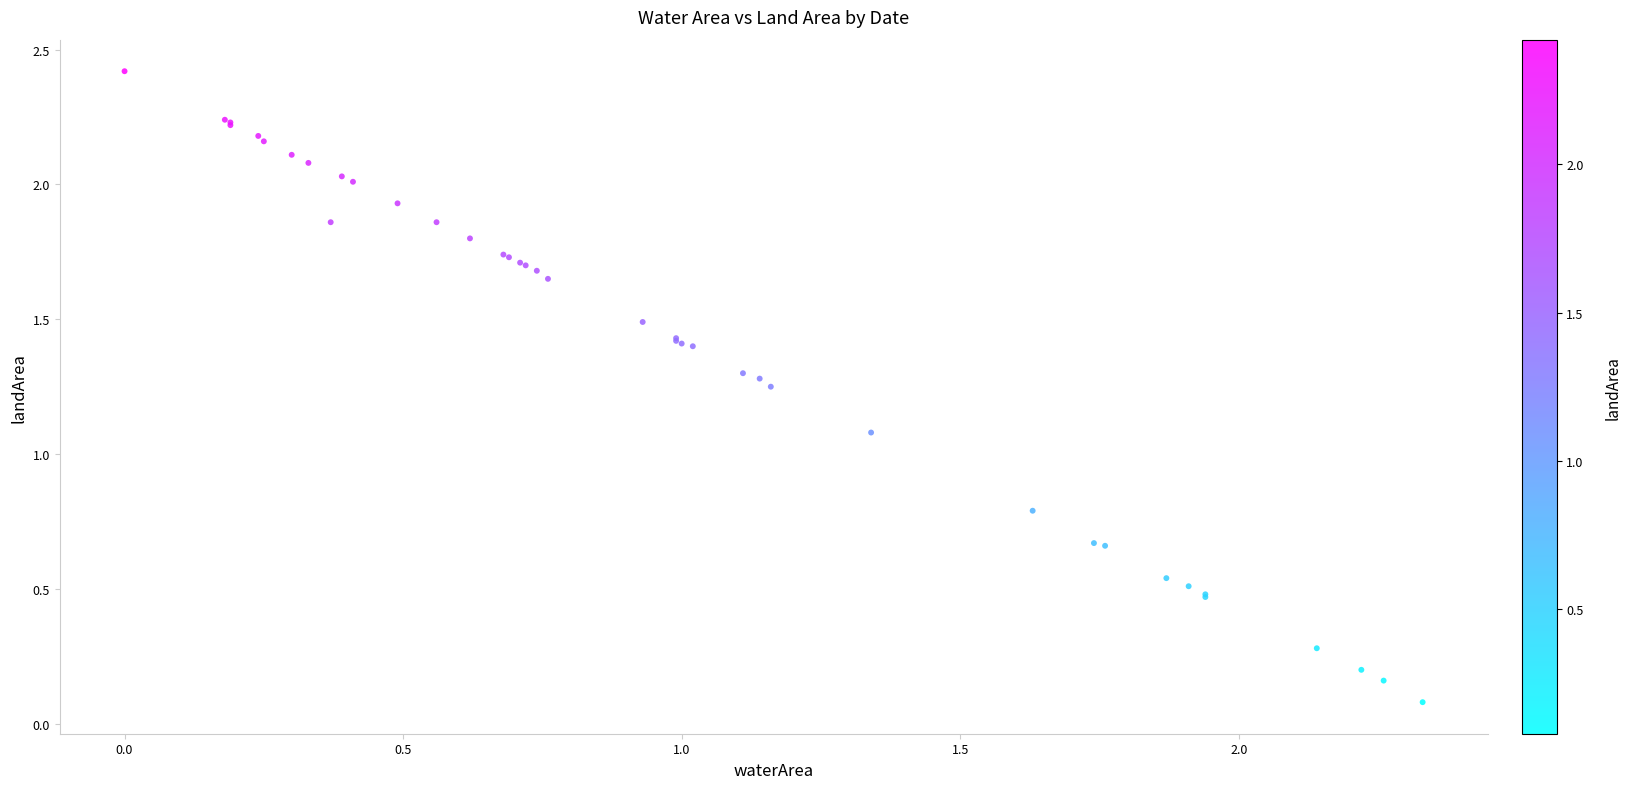

What Y value in the scatter plot is closest to 1?

1.1